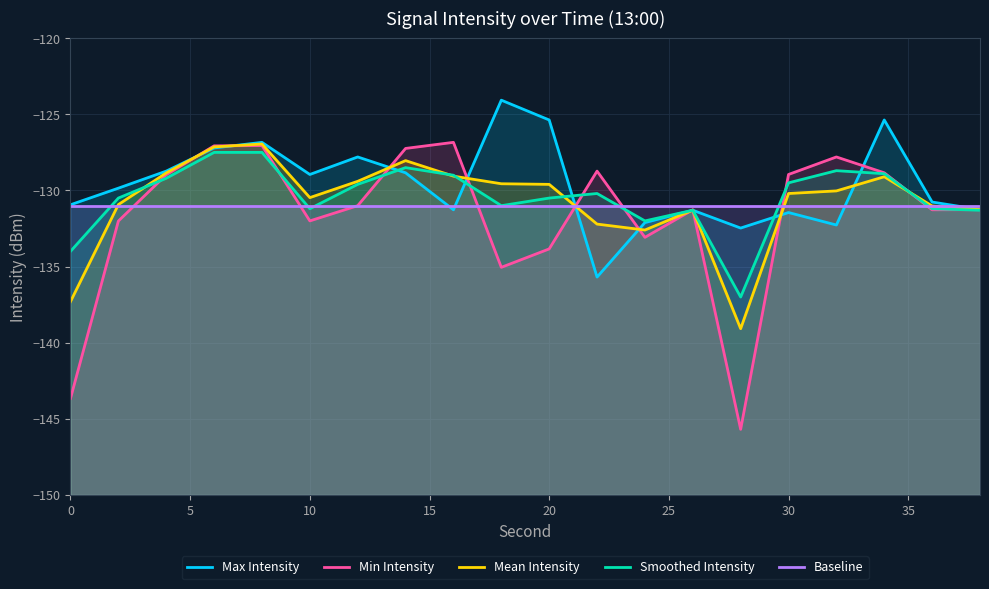

True or false: Mean Intensity has a value of -41.8 at 0.

False